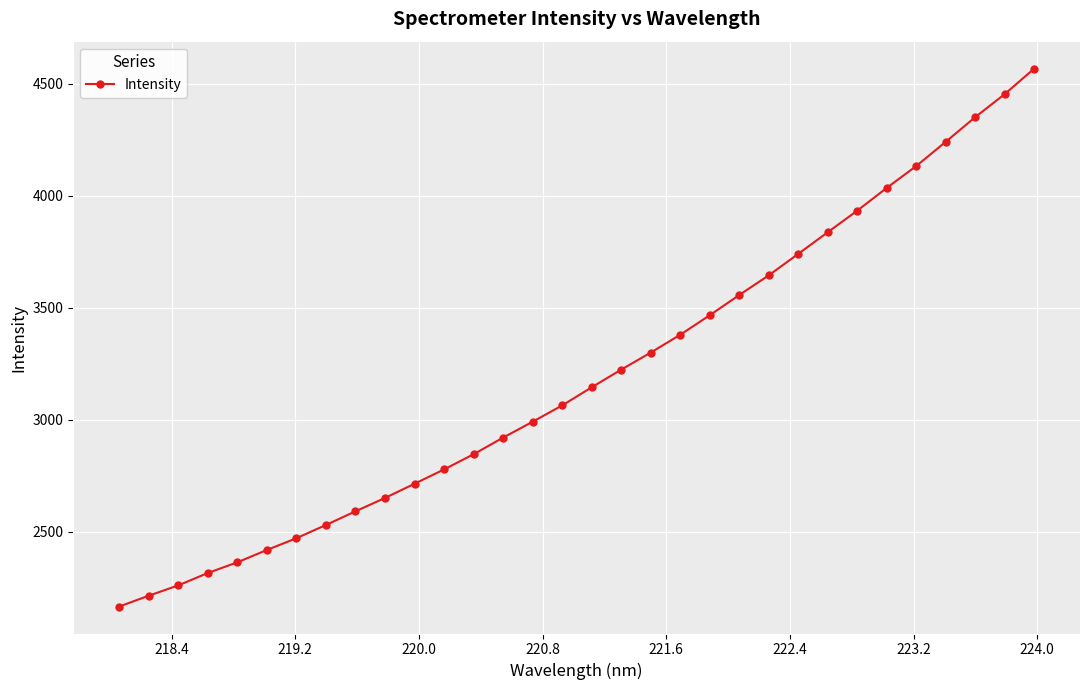

What is the value of the 24th point from the left?

3741.0